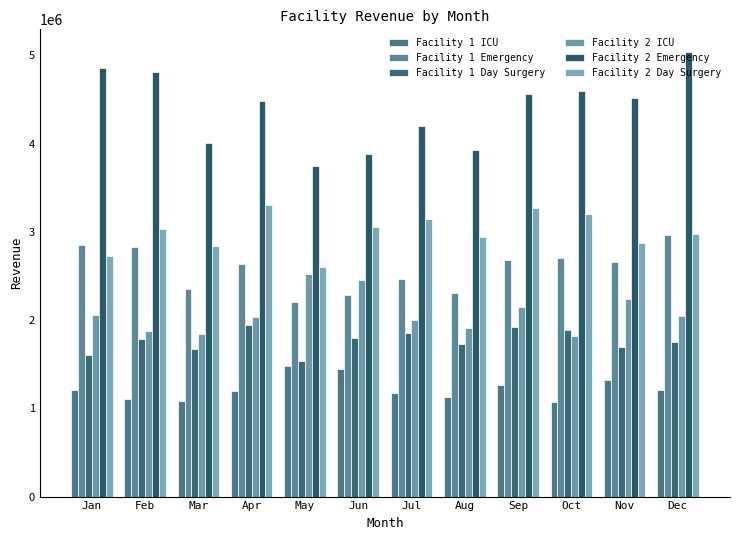

How many categories are shown in the chart?

12